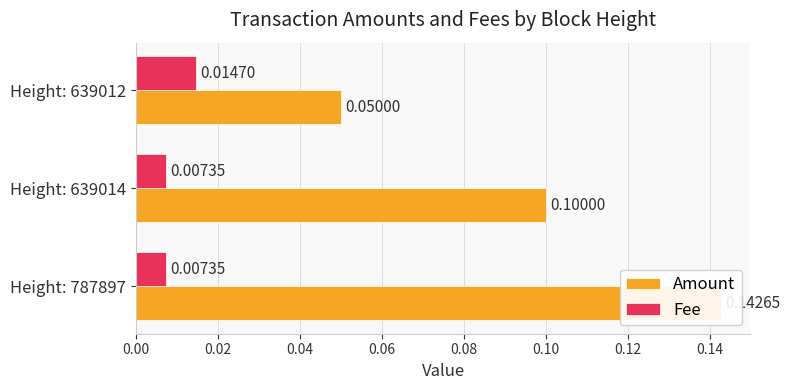

Reading left to right, list all the values displayed in this chart.

Amount: 0.1	0.1	0.1
Fee: 0.0	0.0	0.0